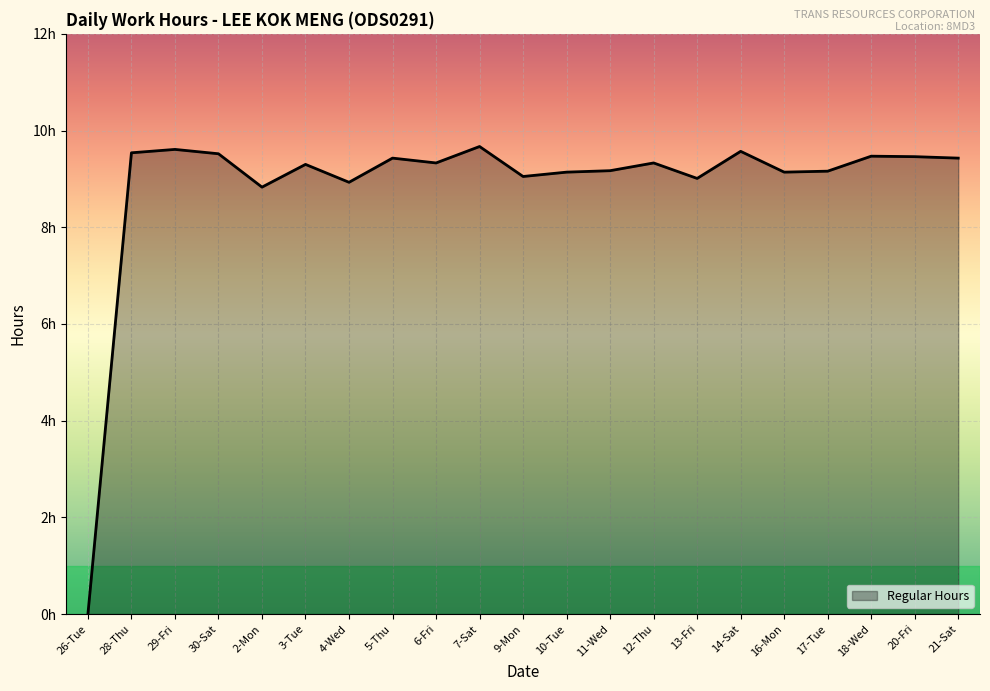

True or false: the data shows 9.0 at 13-Fri.

True